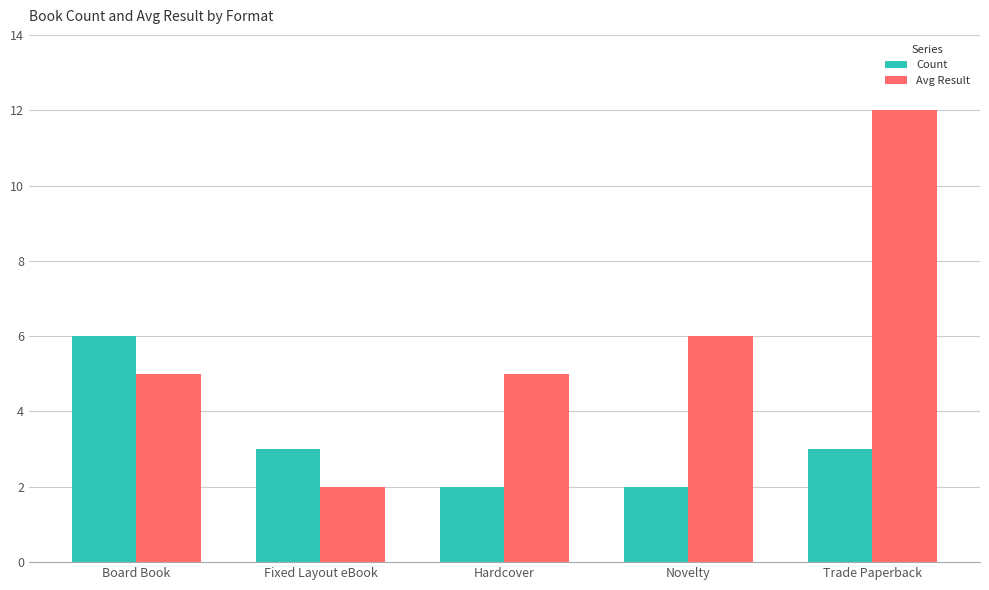

At how many categories does at least one series exceed 11?

1